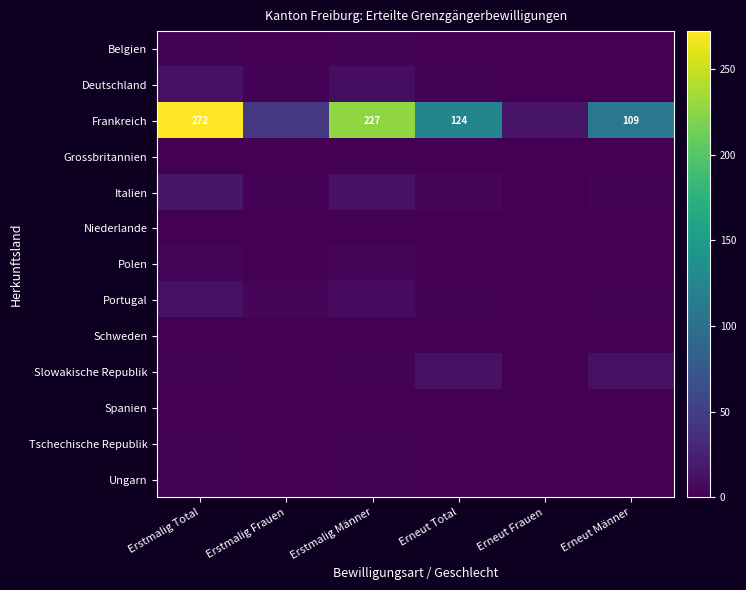

The Frankreich series shows 133 at Erstmalig Männer. True or false?

False